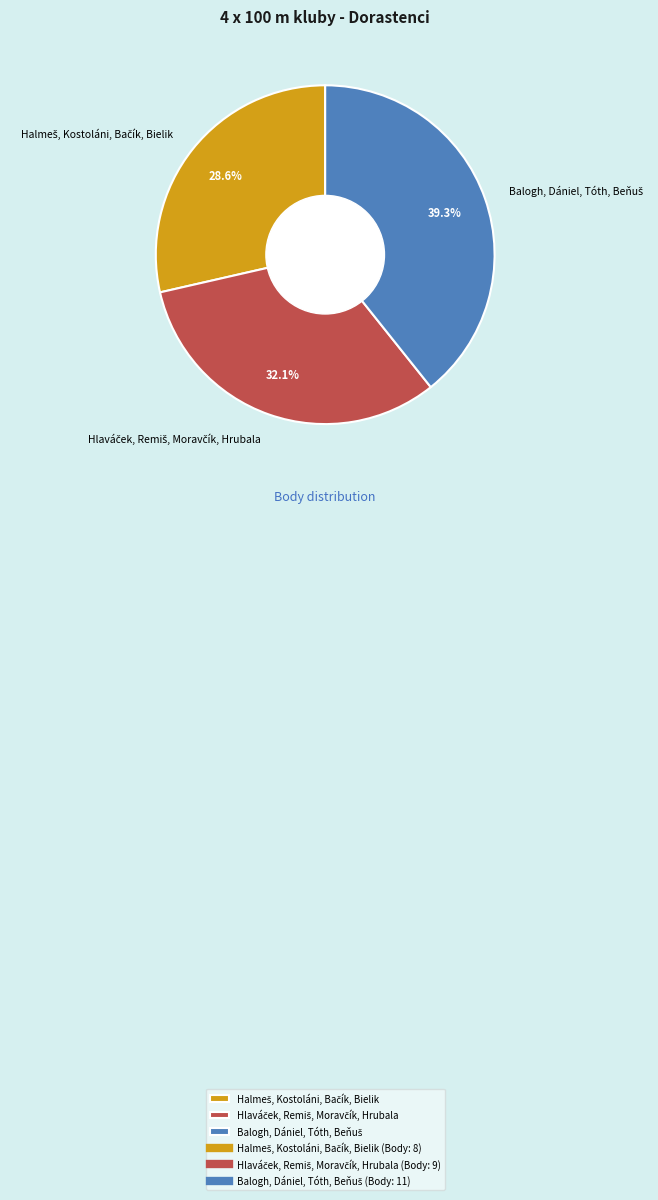

Count the number of slices in the pie.

3